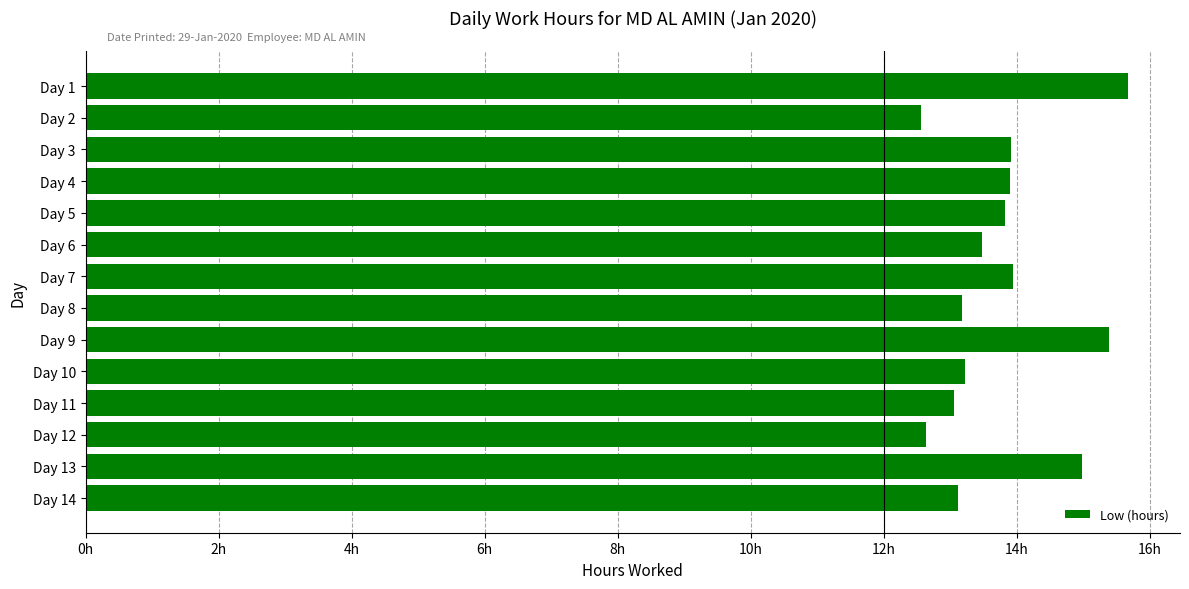

Are the bars horizontal?

Yes